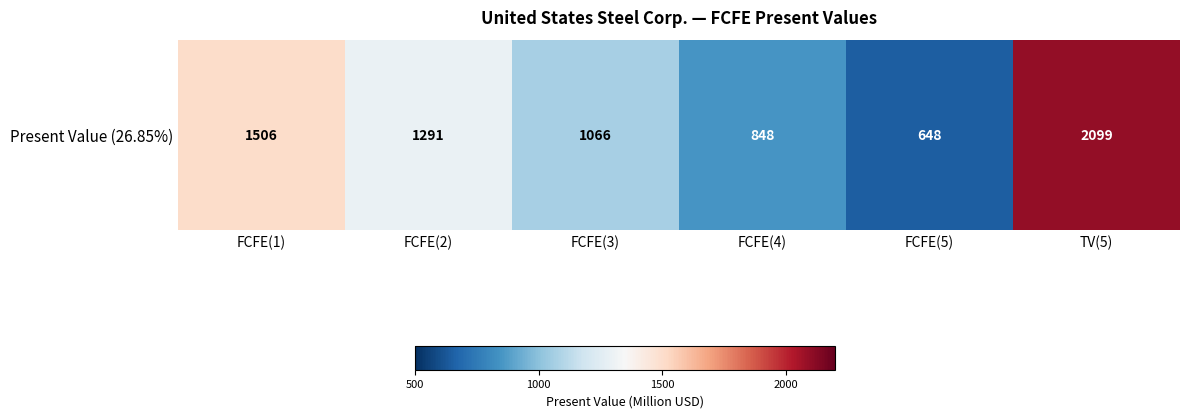

At which label is the value closest to 1373?

FCFE(2)